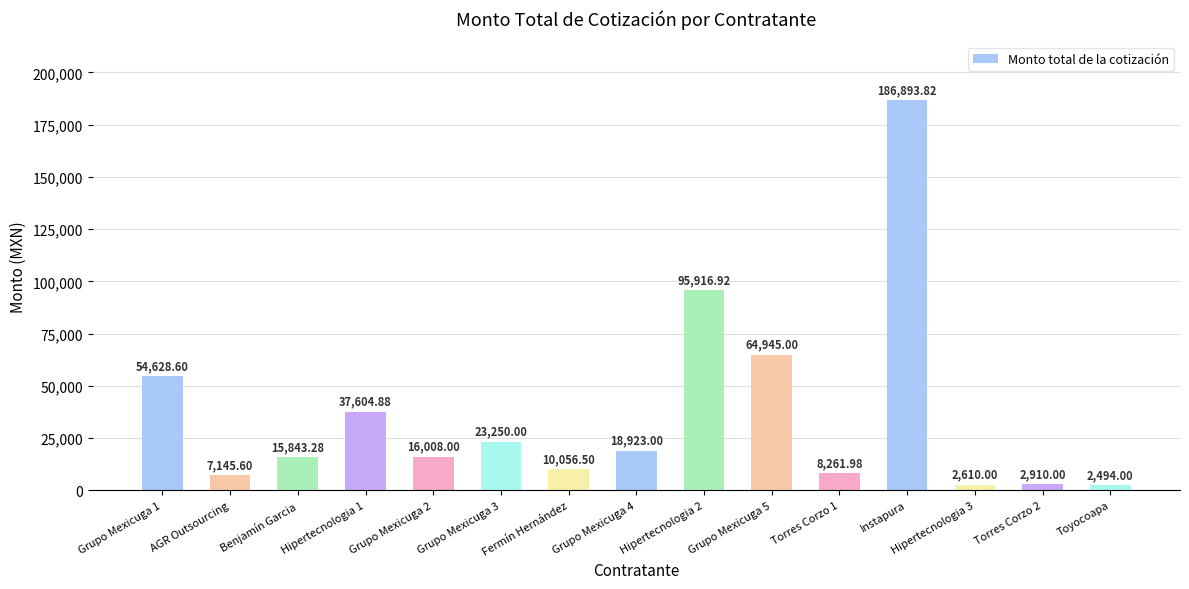

What value does the data have at Fermín Hernández?

10056.5